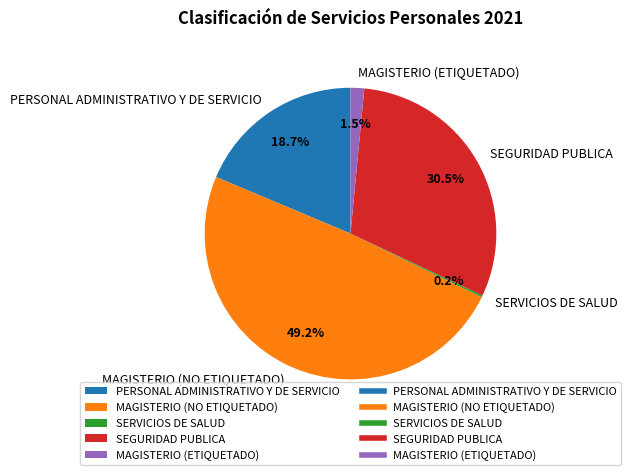

Is the sum of SEGURIDAD PUBLICA and PERSONAL ADMINISTRATIVO Y DE SERVICIO greater than half?

No